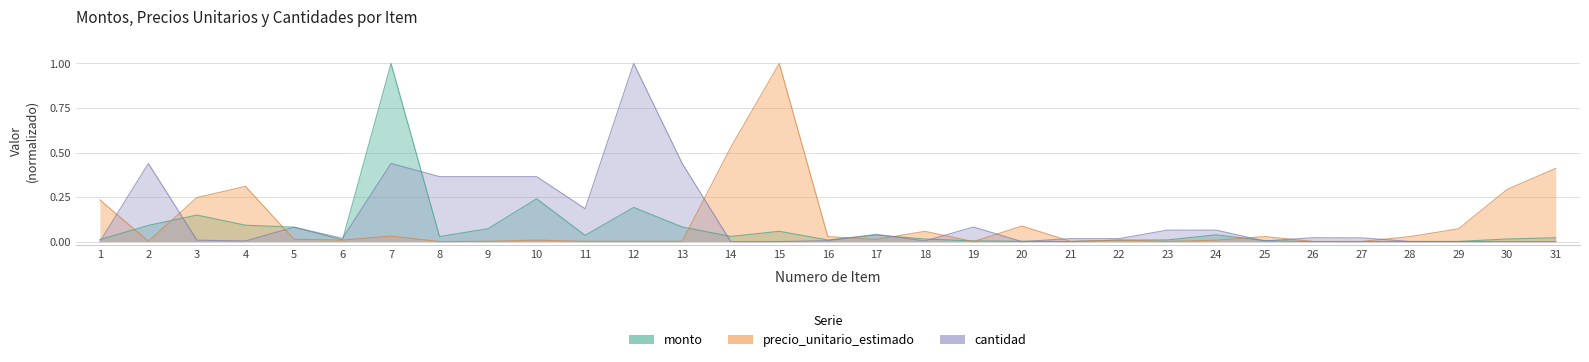

Reading right to left, extract all data points from this chart.

monto: 31=0.0	30=0.0	29=0.0	28=0.0	27=0.0	26=0.0	25=0.0	24=0.0	23=0.0	22=0.0	21=0.0	20=0.0	19=0.0	18=0.0	17=0.0	16=0.0	15=0.1	14=0.0	13=0.1	12=0.2	11=0.0	10=0.2	9=0.1	8=0.0	7=1.0	6=0.0	5=0.1	4=0.1	3=0.1	2=0.1	1=0.0
precio_unitario_estimado: 31=0.4	30=0.3	29=0.1	28=0.0	27=0.0	26=0.0	25=0.0	24=0.0	23=0.0	22=0.0	21=0.0	20=0.1	19=0.0	18=0.1	17=0.0	16=0.0	15=1.0	14=0.5	13=0.0	12=0.0	11=0.0	10=0.0	9=0.0	8=0.0	7=0.0	6=0.0	5=0.0	4=0.3	3=0.2	2=0.0	1=0.2
cantidad: 31=0.0	30=0.0	29=0.0	28=0.0	27=0.0	26=0.0	25=0.0	24=0.1	23=0.1	22=0.0	21=0.0	20=0.0	19=0.1	18=0.0	17=0.0	16=0.0	15=0.0	14=0.0	13=0.4	12=1.0	11=0.2	10=0.4	9=0.4	8=0.4	7=0.4	6=0.0	5=0.1	4=0.0	3=0.0	2=0.4	1=0.0